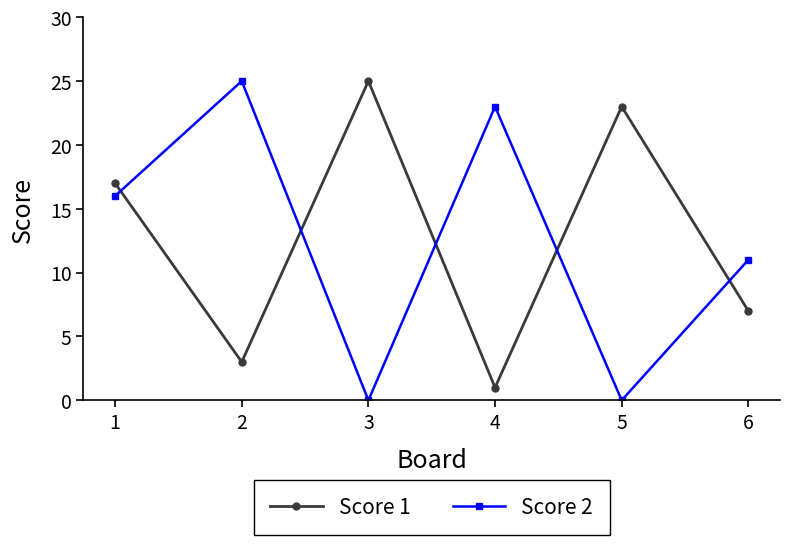

At which label is Score 1 closest to 13?

1